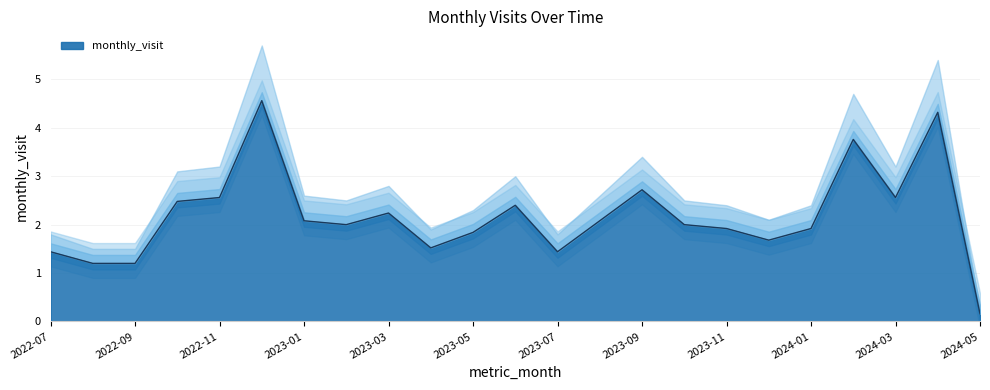

Between 14 and 2023-09, which is larger?

14